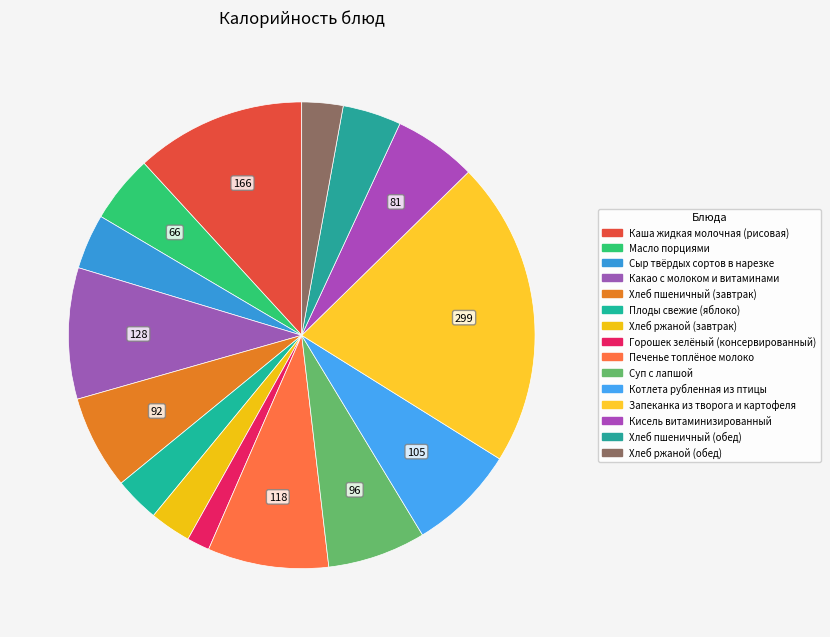

True or false: Печенье топлёное молоко accounts for 8% of the total.

True